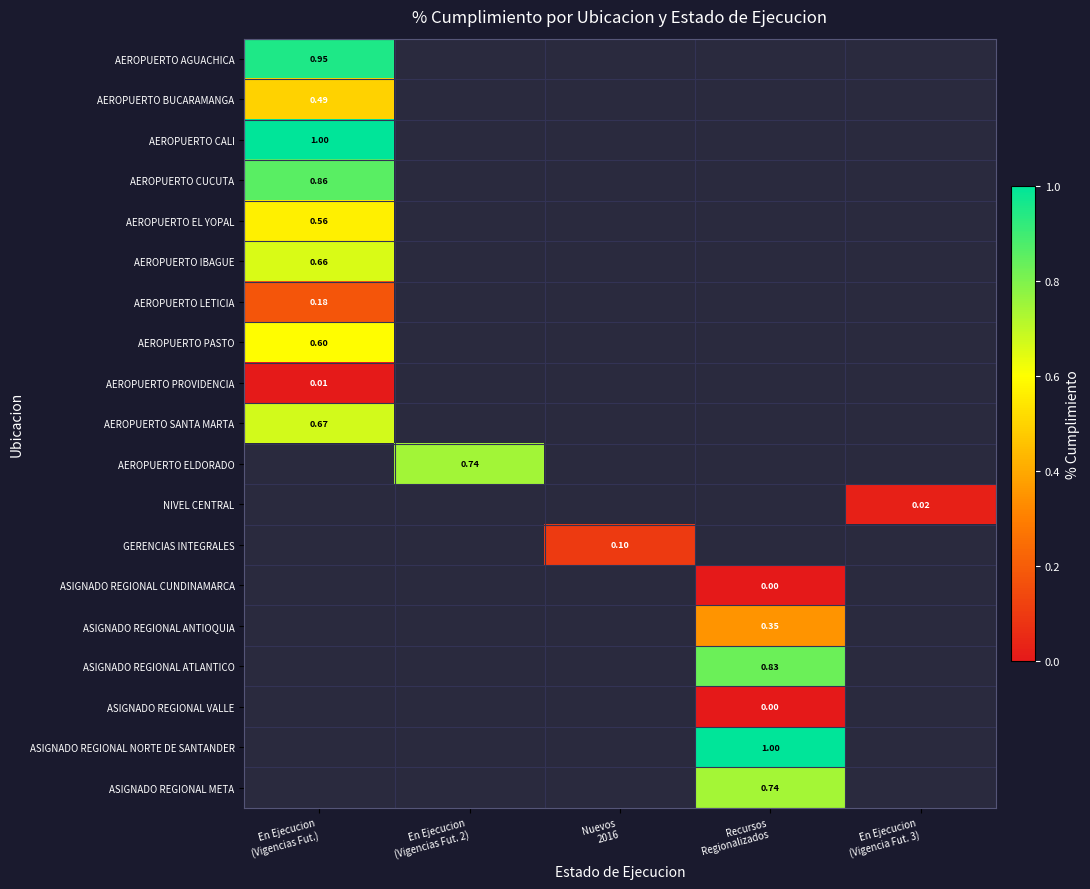

True or false: ASIGNADO REGIONAL NORTE DE SANTANDER has a value of 0.4 at Nuevos 2016.

False